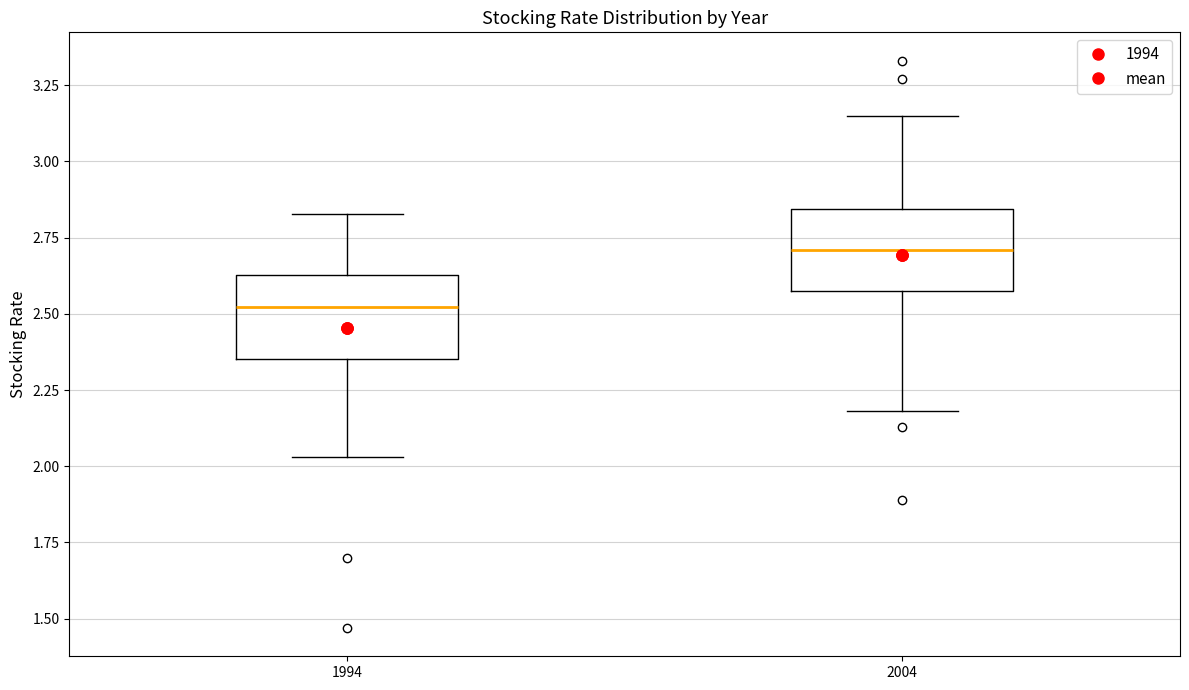

Which box has the lowest median line?

1994